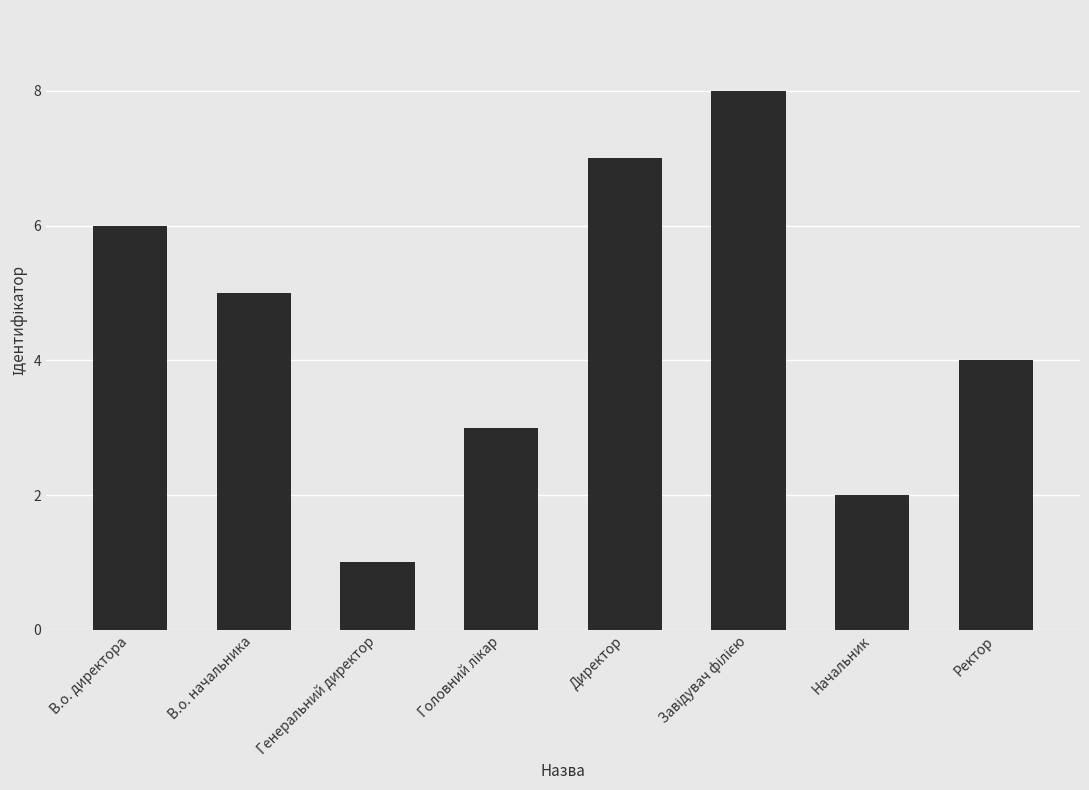

What is the difference between the maximum and minimum values?

7